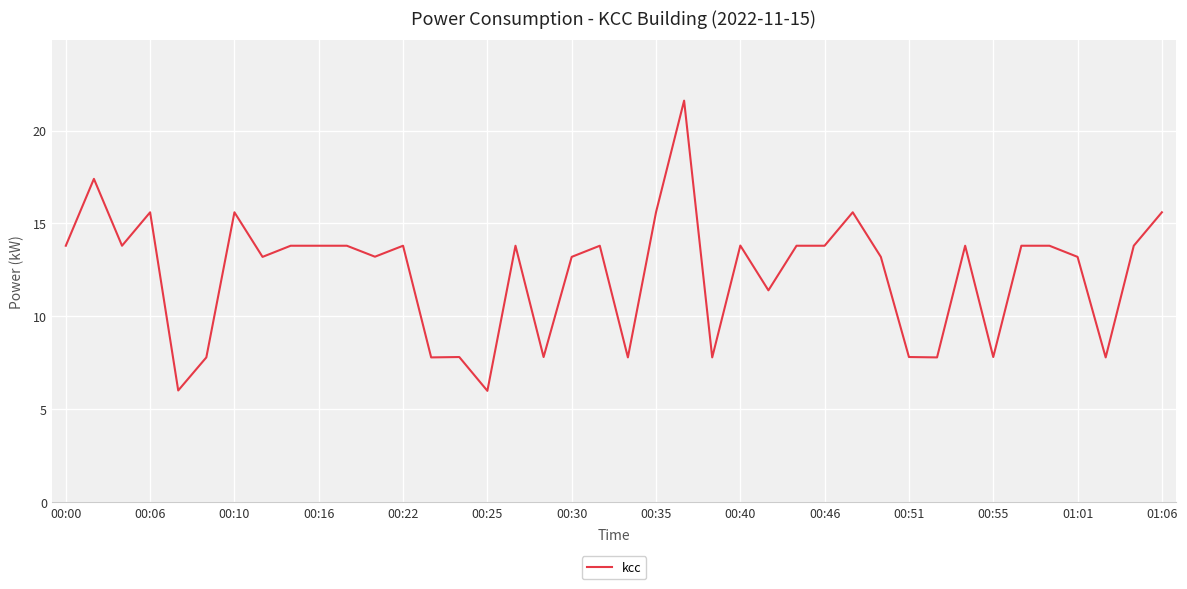

Does the chart display data point markers on the line(s)?

No